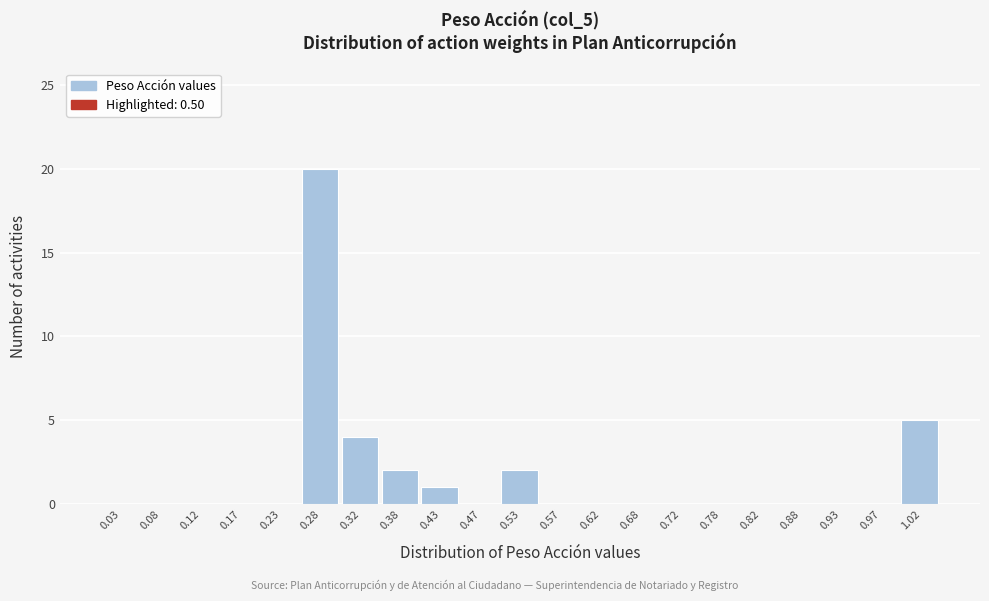

Reading left to right, transcribe this chart: for each bar, give the range it covers on the x-axis and its height. The values are not printed on the chart, so give them approximately, as read against the axis.

0.00 to 0.05: 0
0.05 to 0.10: 0
0.10 to 0.15: 0
0.15 to 0.20: 0
0.20 to 0.25: 0
0.25 to 0.30: 20
0.30 to 0.35: 4
0.35 to 0.40: 2
0.40 to 0.45: 1
0.45 to 0.50: 0
0.50 to 0.55: 2
0.55 to 0.60: 0
0.60 to 0.65: 0
0.65 to 0.70: 0
0.70 to 0.75: 0
0.75 to 0.80: 0
0.80 to 0.85: 0
0.85 to 0.90: 0
0.90 to 0.95: 0
0.95 to 1.00: 0
1.00 to 1.05: 5